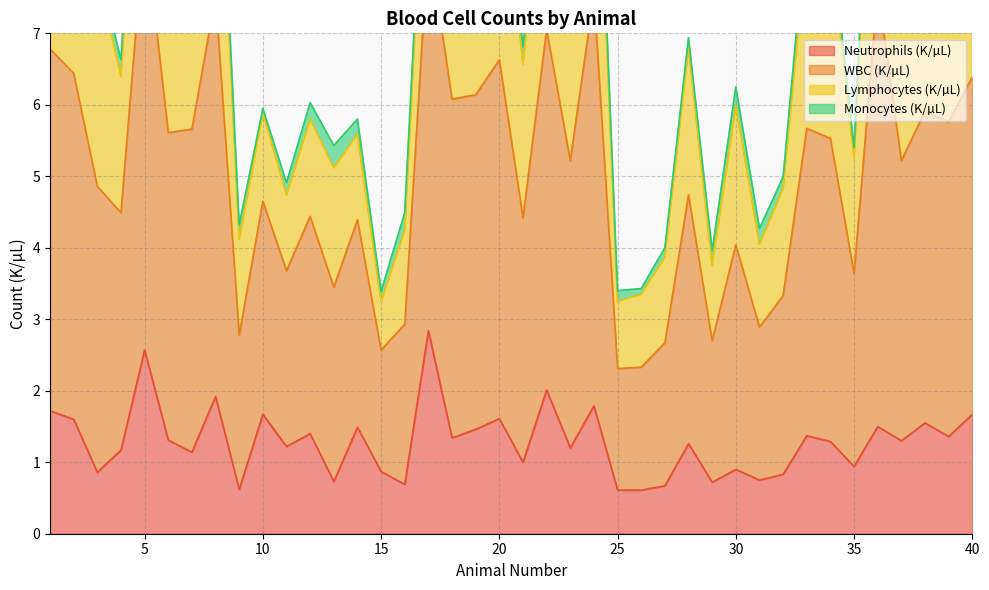

Which category has the highest value in the WBC (K/µL) series?

36